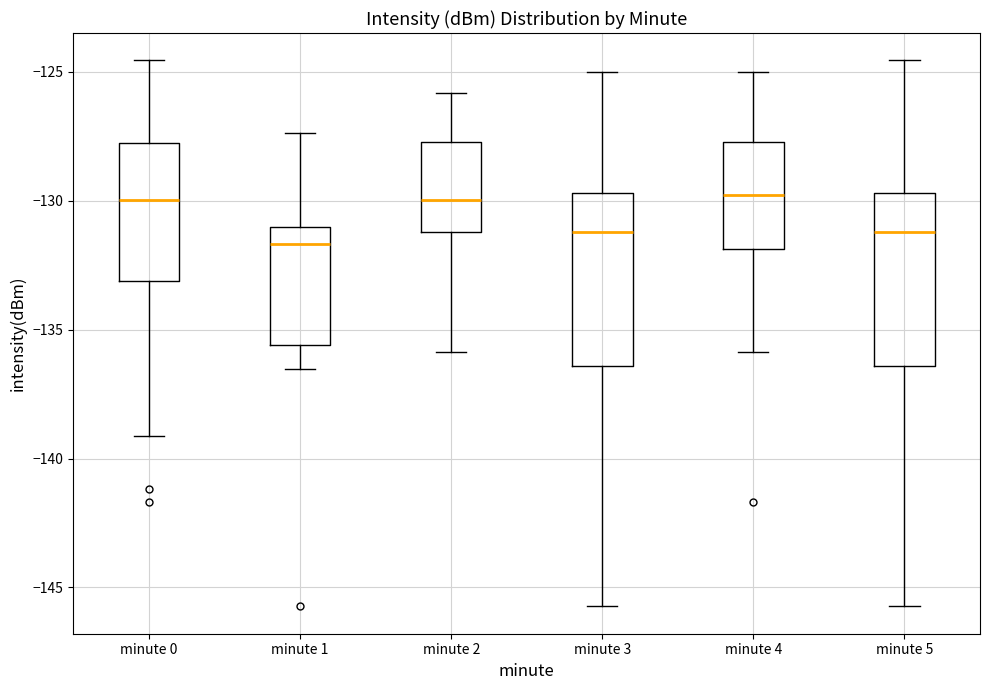

Where is the upper edge of the box for minute 0 on the y-axis? The values are not printed on the chart, so give them approximately, as read against the axis.

-127.5